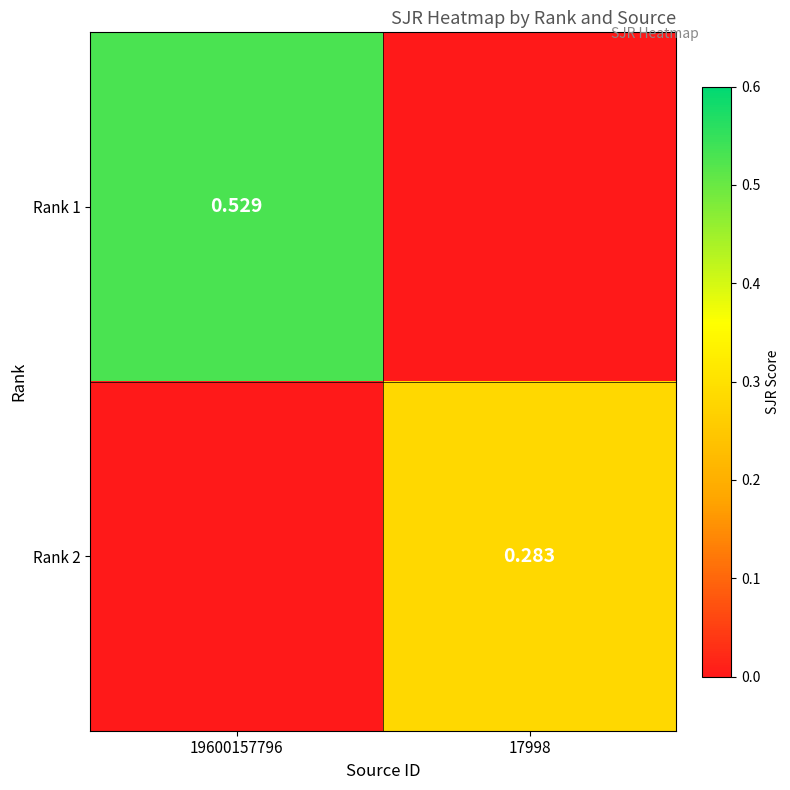

Is it true that Rank 1 equals 0.3 at 19600157796?

False